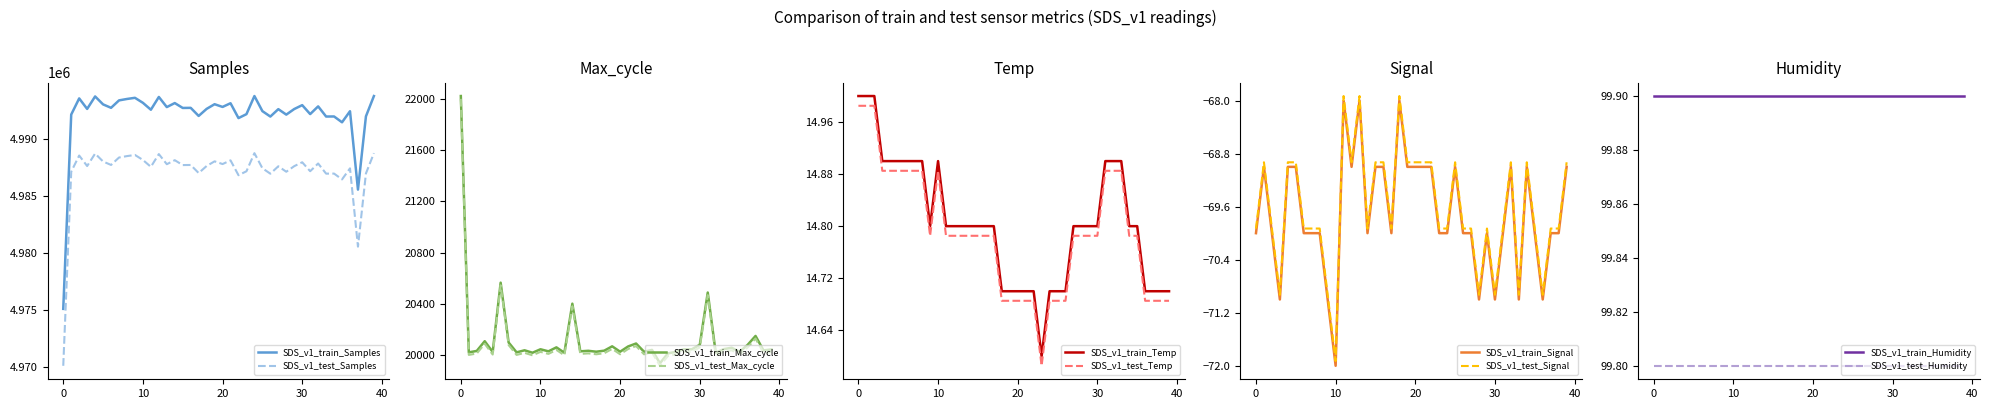

What is the highest value of the SDS_v1_test_Samples series?

4988725.3